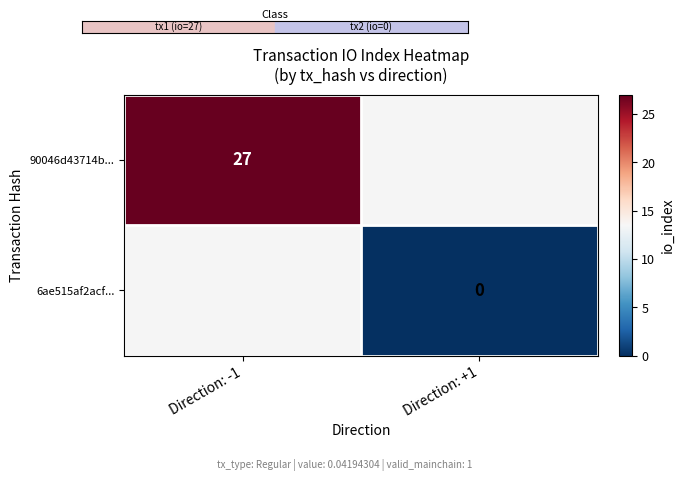

The 90046d43714b... series shows 39 at Direction: -1. True or false?

False